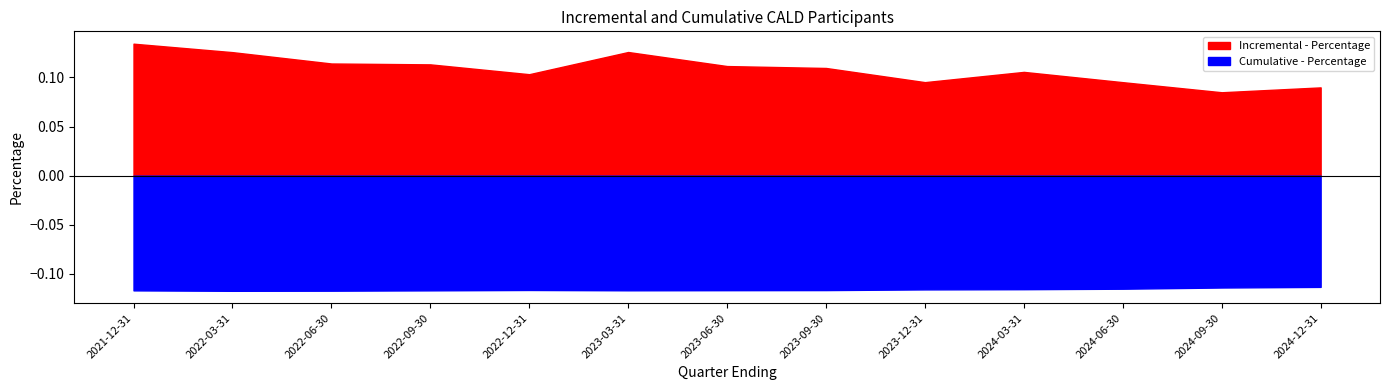

What is the label of the 1st point from the right?

2024-12-31